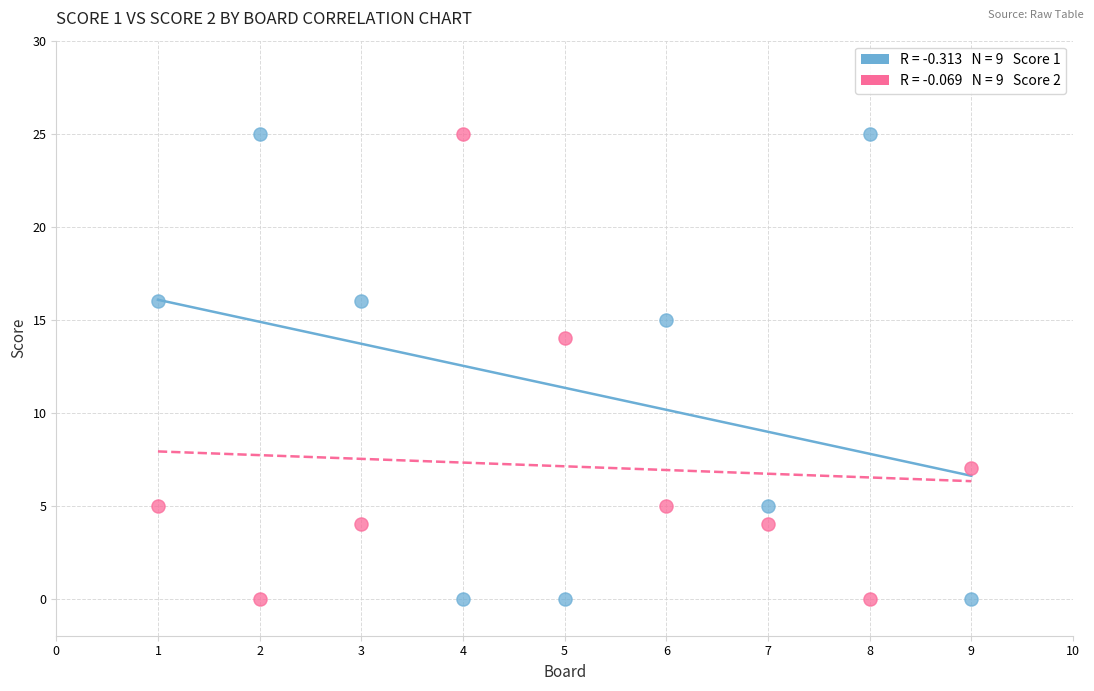

Across all data points, what is the range of Y values (max minus min)?

25